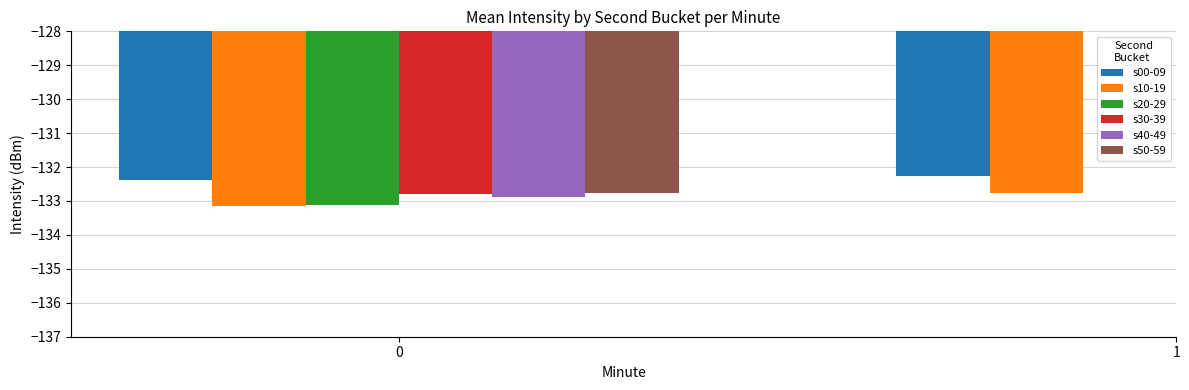

Where is s00-09 nearest to the value -132?

1